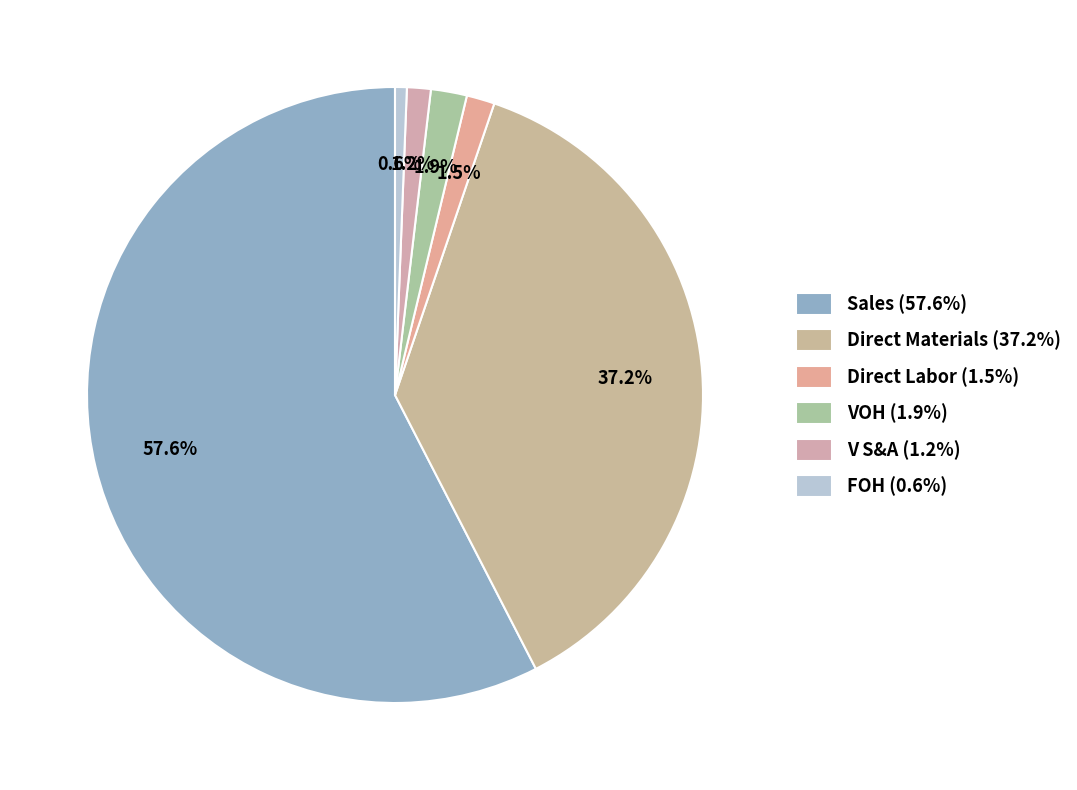

Rank the categories by value from highest to lowest.

Sales, Direct Materials, VOH, Direct Labor, V S&A, FOH